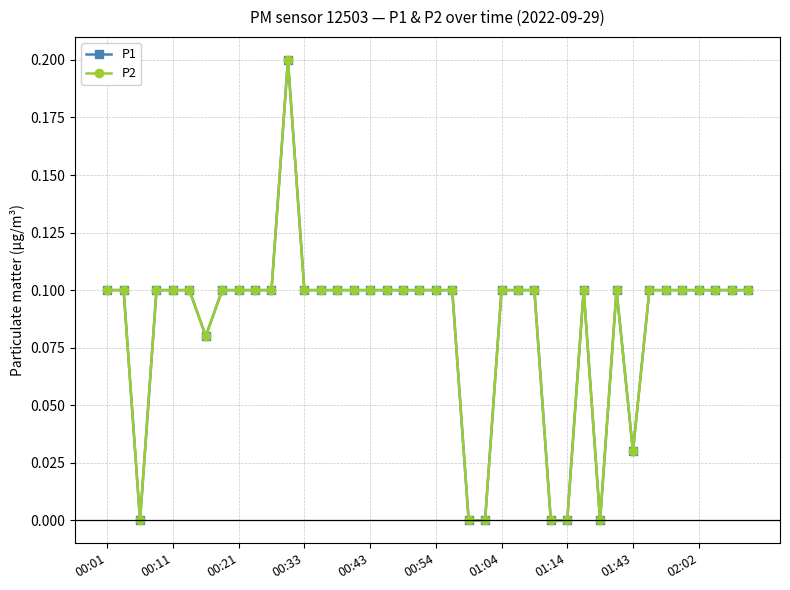

How many lines are shown in the chart?

2